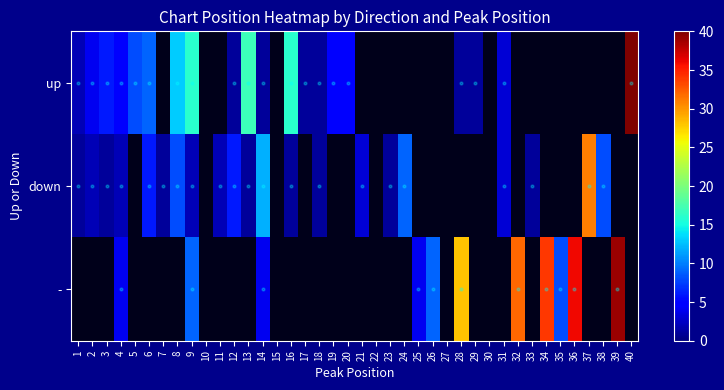

Which series has the widest spread of values?

up